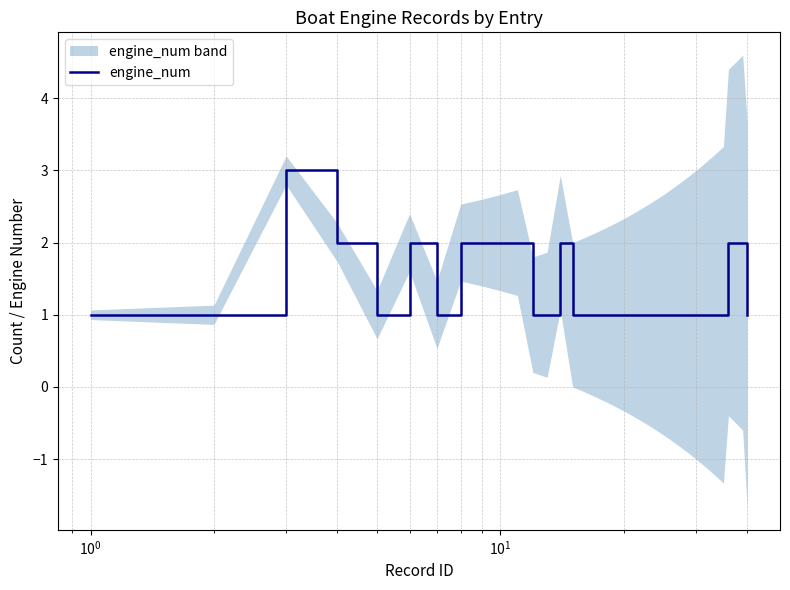

What is the difference between the maximum and minimum values?

2